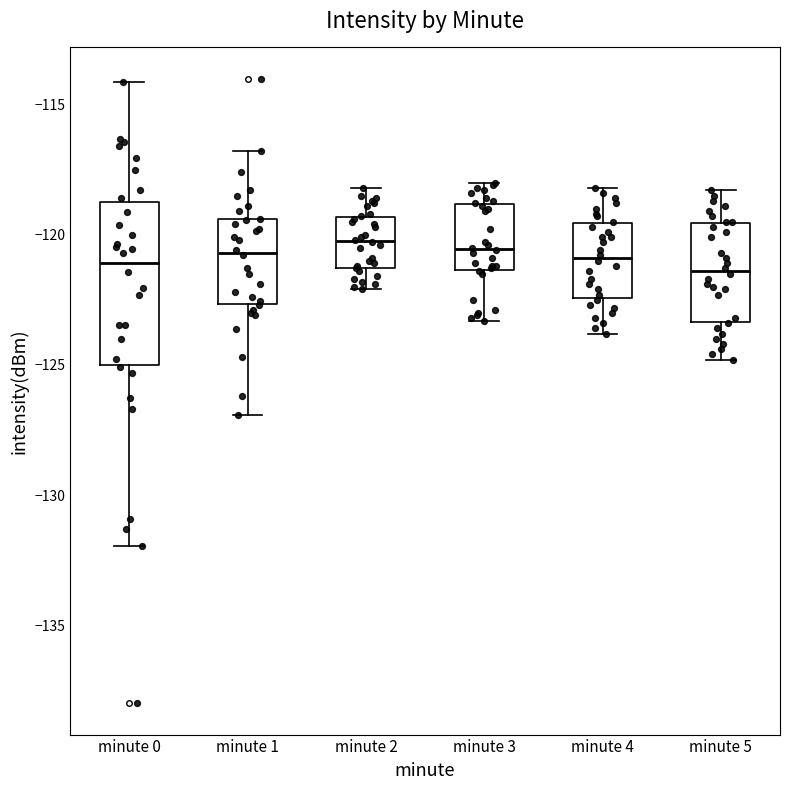

Reading left to right, transcribe this box plot: for each box, give where its median line is, the range the box spans, and where its two whiskers end, as read against the y-axis. The values are not printed on the chart, so give them approximately, as read against the axis.

minute 0: median -121.0, box -125.0 to -118.5, whiskers -132.0 to -114.0
minute 1: median -120.5, box -122.5 to -119.5, whiskers -127.0 to -117.0
minute 2: median -120.0, box -121.5 to -119.5, whiskers -122.0 to -118.0
minute 3: median -120.5, box -121.5 to -119.0, whiskers -123.5 to -118.0
minute 4: median -121.0, box -122.5 to -119.5, whiskers -124.0 to -118.0
minute 5: median -121.5, box -123.5 to -119.5, whiskers -125.0 to -118.5